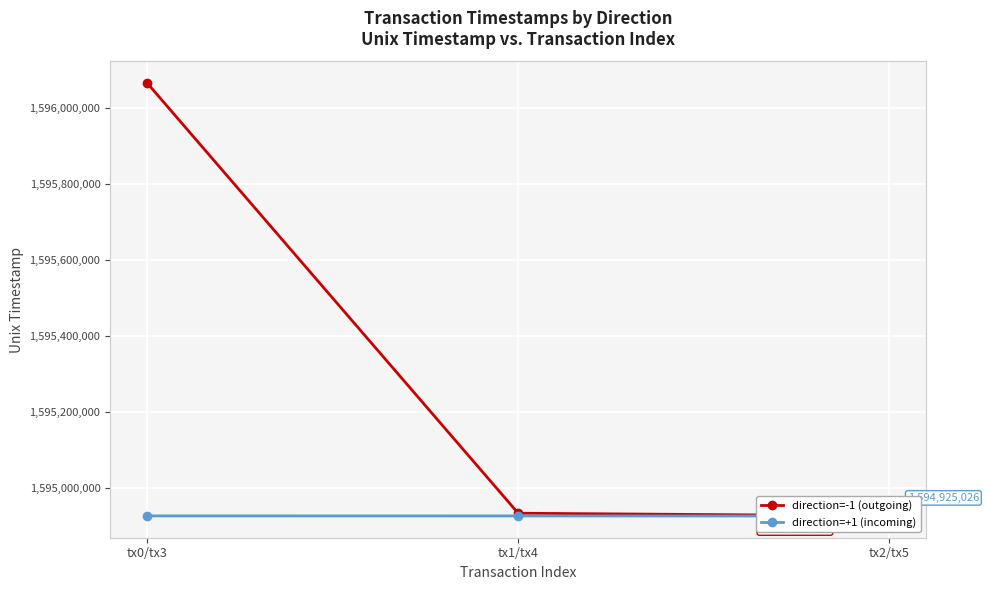

What is the label of the 1st point from the left?

tx0/tx3